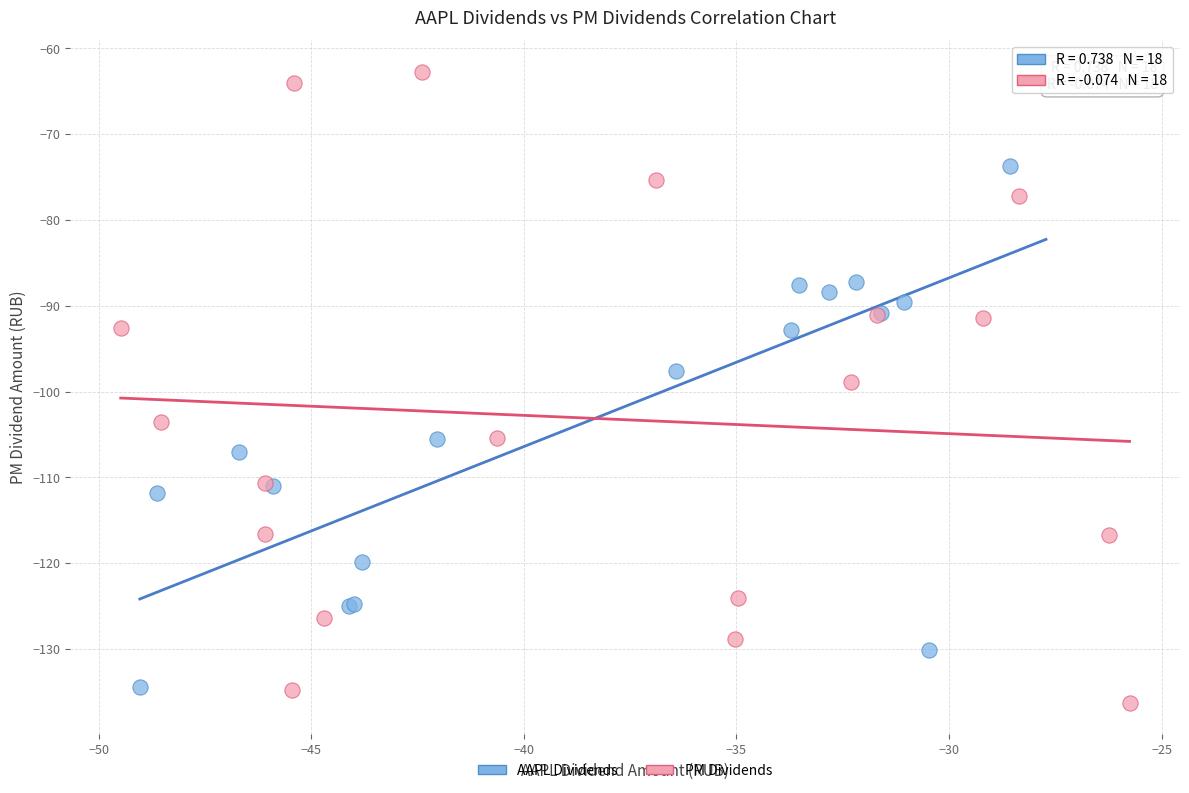

Which series has the widest spread of Y values?

PM Dividends